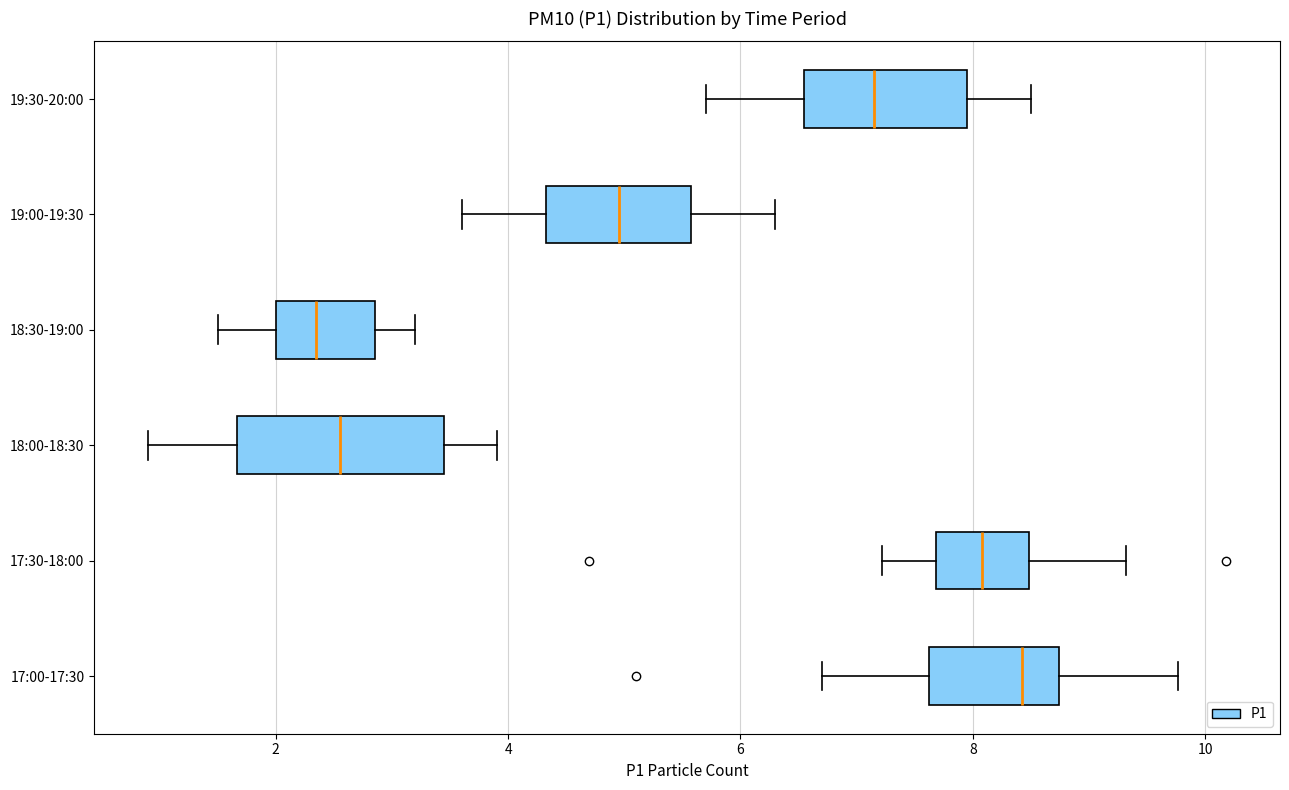

Reading bottom to top, read every box against the x-axis: the position of its median line, the range the box covers, and the ends of its whiskers. The values are not printed on the chart, so give them approximately, as read against the axis.

17:00-17:30: median 8.4, box 7.6 to 8.8, whiskers 6.8 to 9.8
17:30-18:00: median 8.0, box 7.6 to 8.4, whiskers 7.2 to 9.4
18:00-18:30: median 2.6, box 1.6 to 3.4, whiskers 1.0 to 4.0
18:30-19:00: median 2.4, box 2.0 to 2.8, whiskers 1.6 to 3.2
19:00-19:30: median 5.0, box 4.4 to 5.6, whiskers 3.6 to 6.4
19:30-20:00: median 7.2, box 6.6 to 8.0, whiskers 5.8 to 8.6